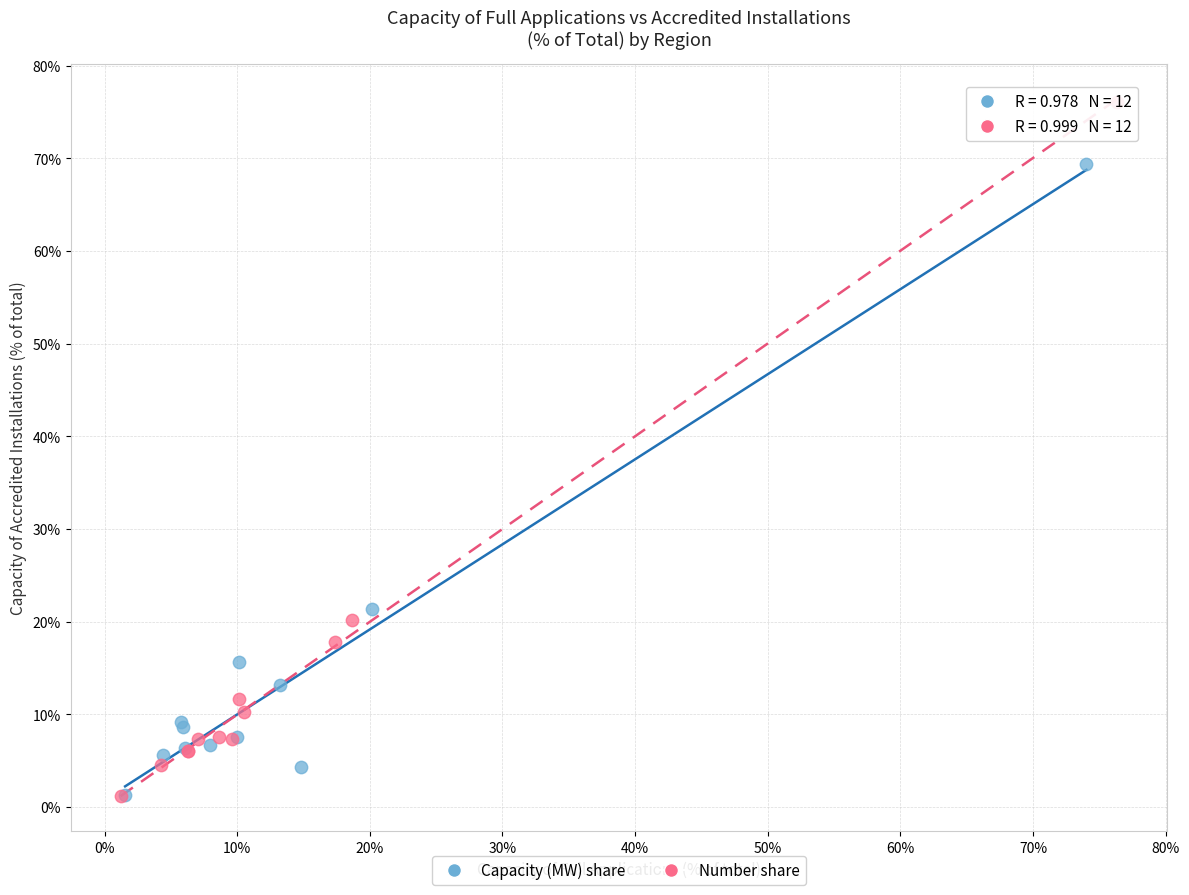

What are all the series names shown in the legend?

Capacity (MW) share, Number share